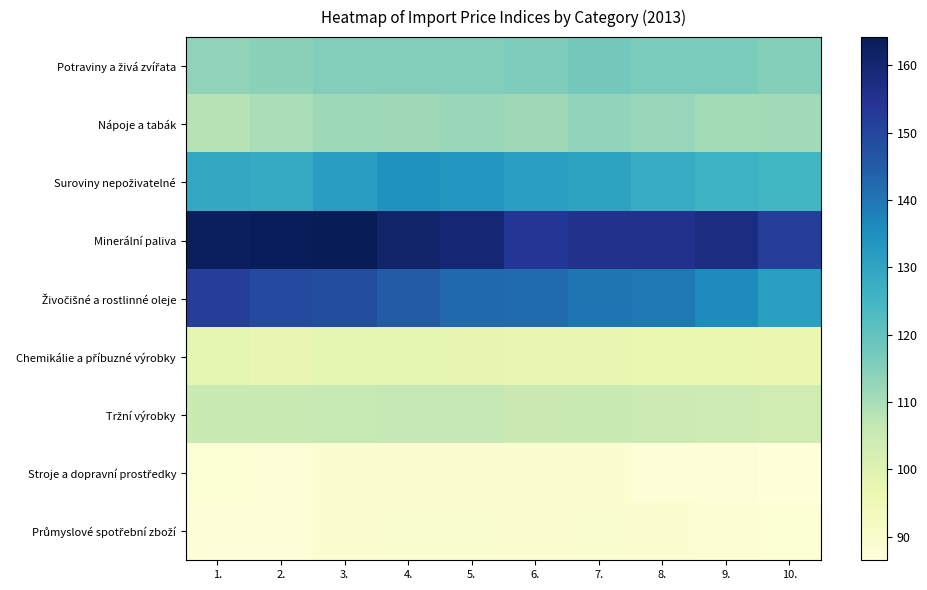

At how many categories does at least one series exceed 106?

10